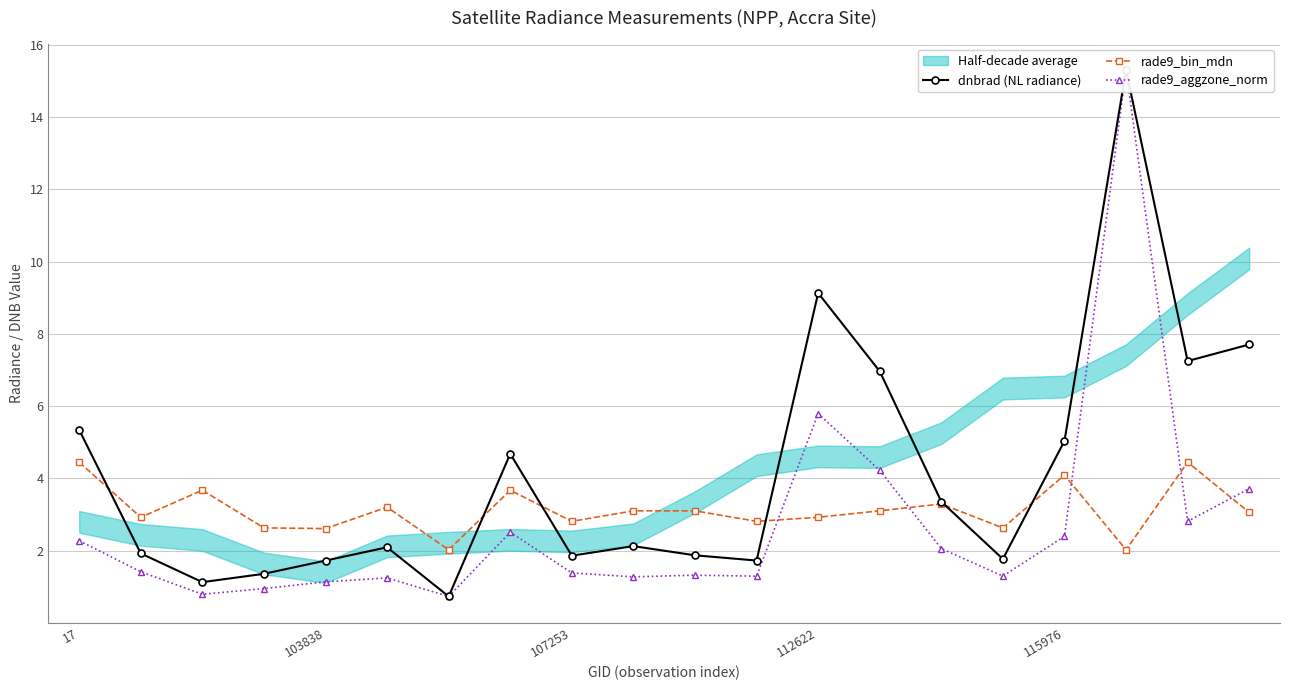

Rank the series by their maximum value, from highest to lowest.

dnbrad (NL radiance), rade9_aggzone_norm, rade9_bin_mdn